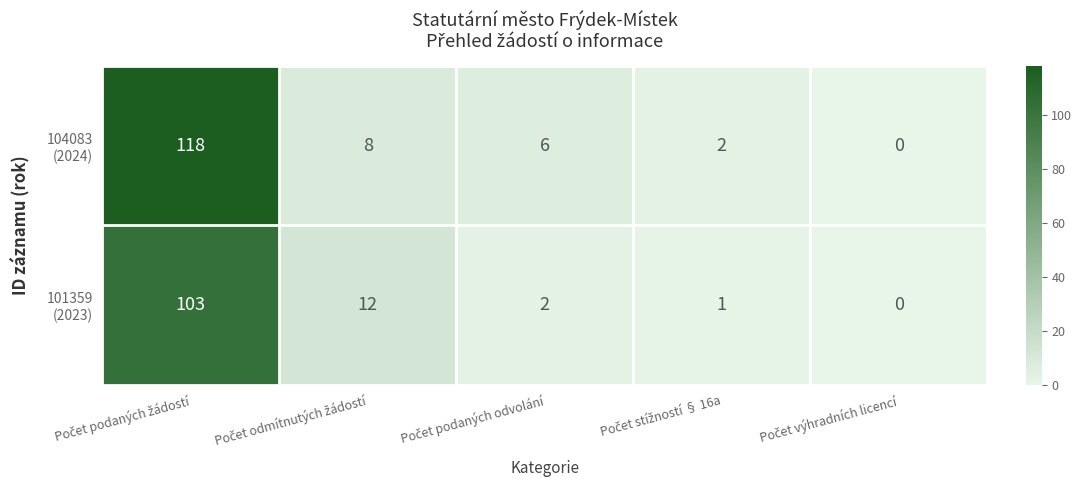

What is the difference between the highest and lowest values at Počet odmítnutých žádostí?

4